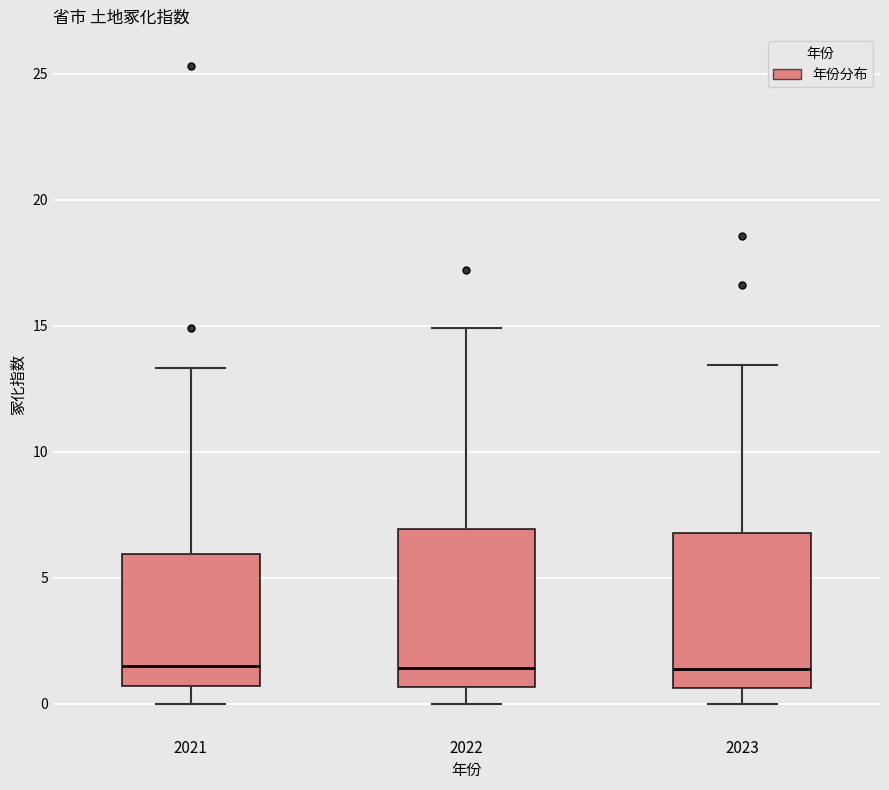

Where does the lower whisker of the box at x = 2022 end on the y-axis? The values are not printed on the chart, so give them approximately, as read against the axis.

0.0